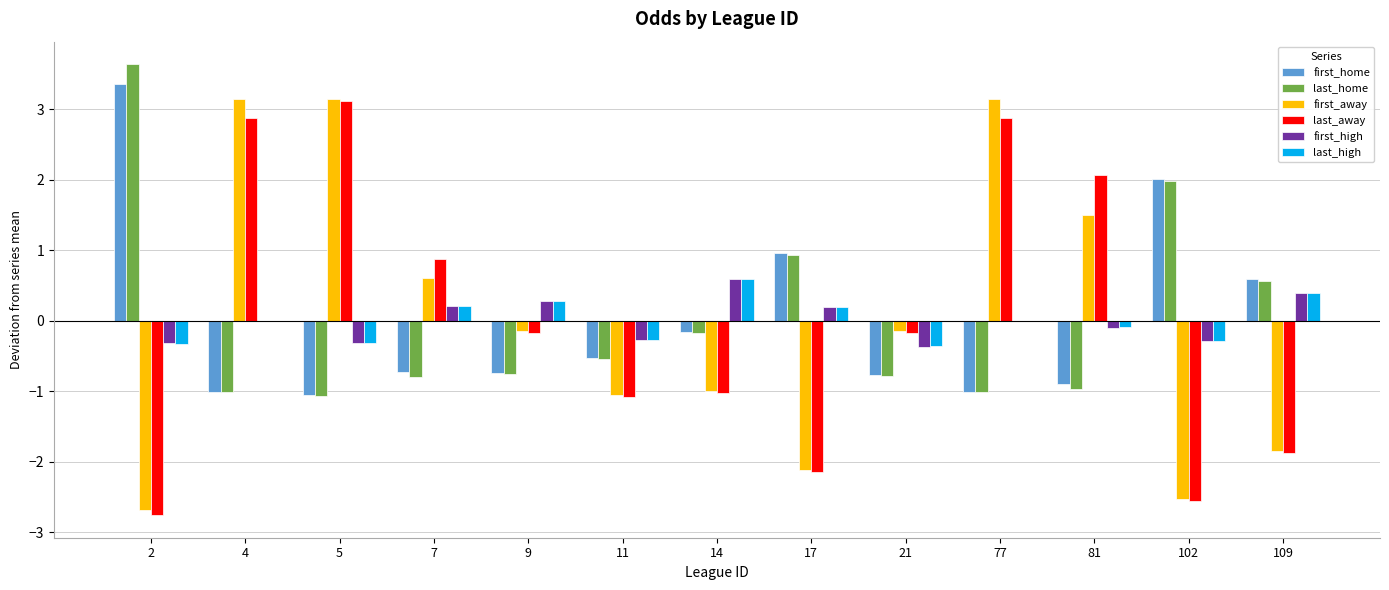

What is the maximum value shown in the chart?

3.6